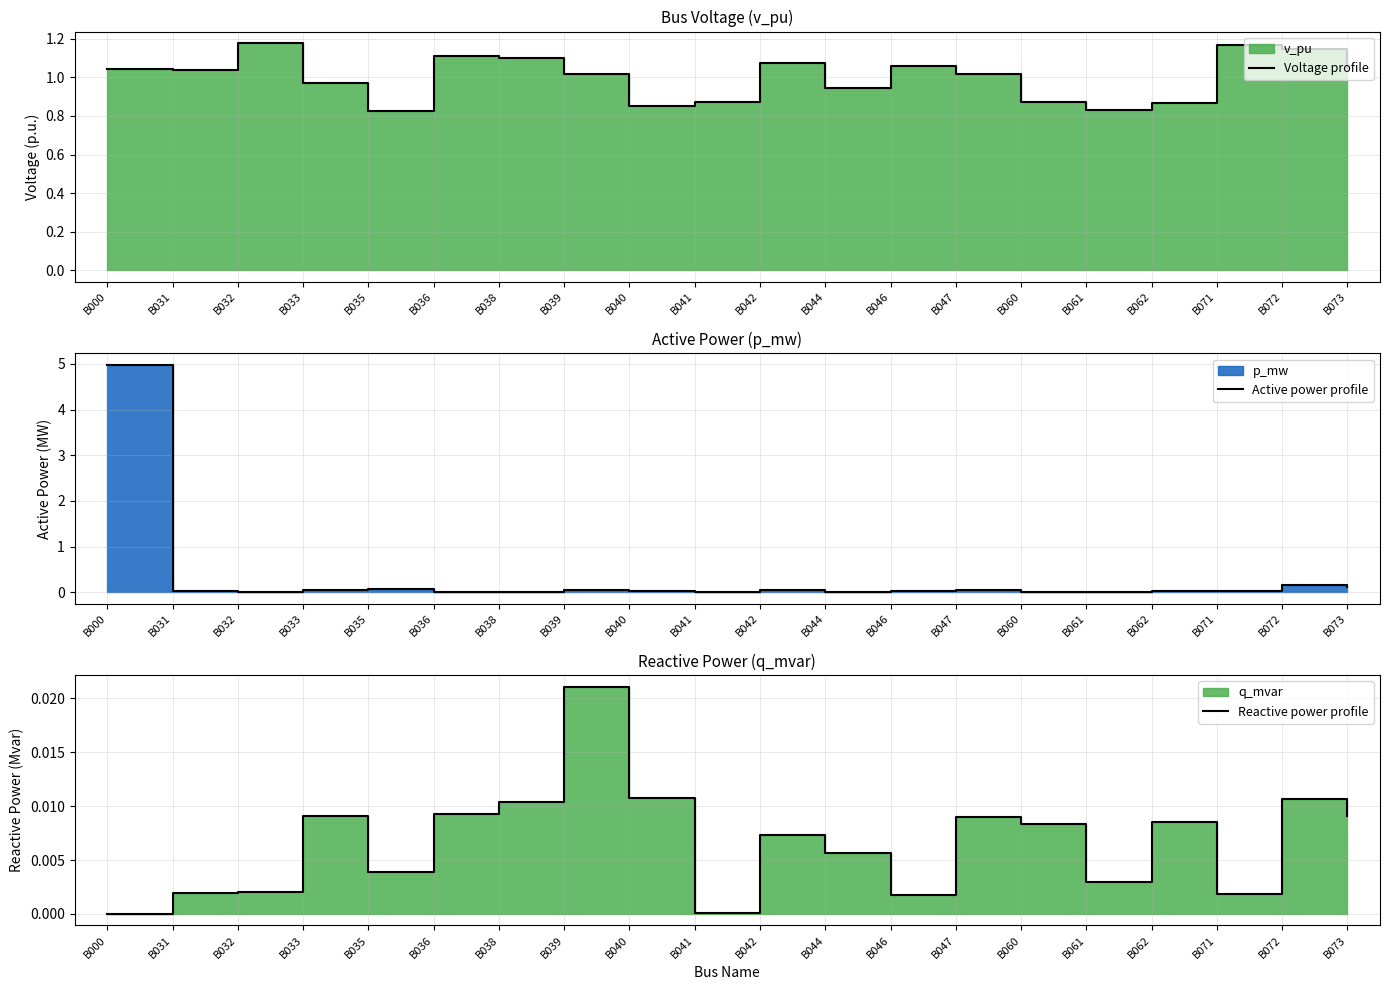

True or false: Active power profile has more than 2 interior local peaks.

True